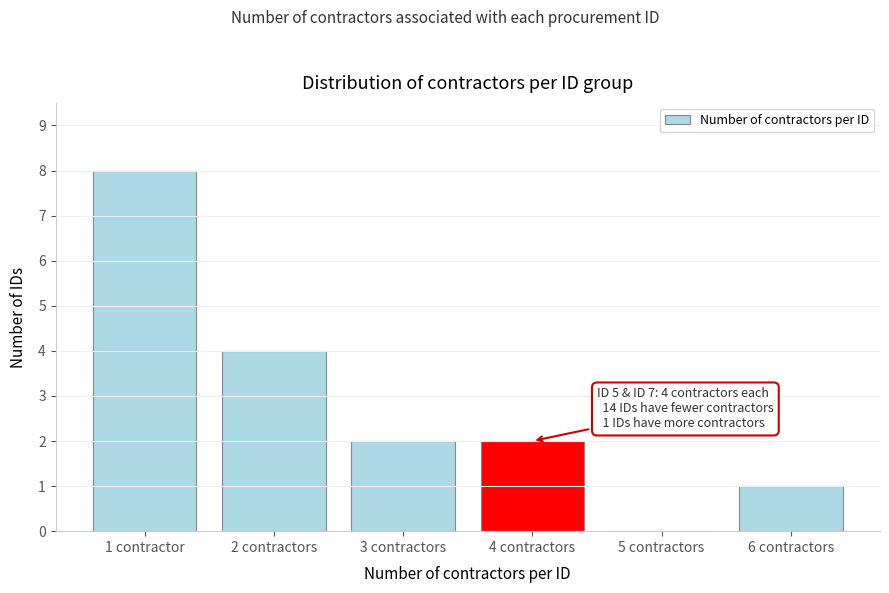

Reading right to left, extract all data points from this chart.

6 contractors=1	5 contractors=0	4 contractors=2	3 contractors=2	2 contractors=4	1 contractor=8